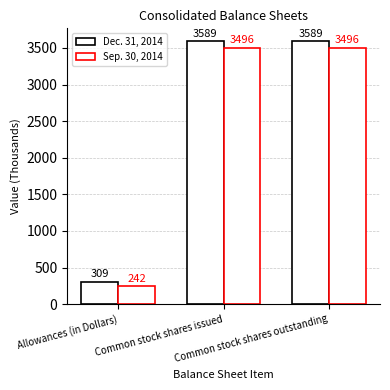

How many data points in Dec. 31, 2014 are less than 3589?

1